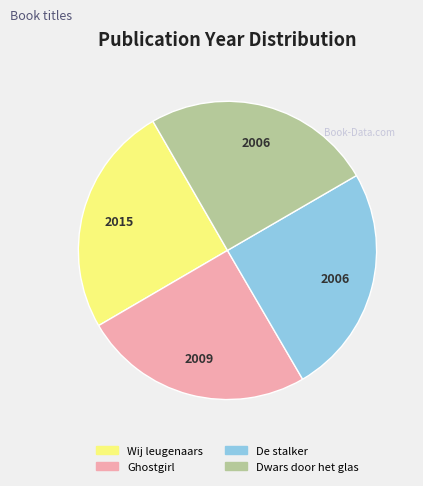

The Ghostgirl slice represents 25% of the pie. True or false?

True